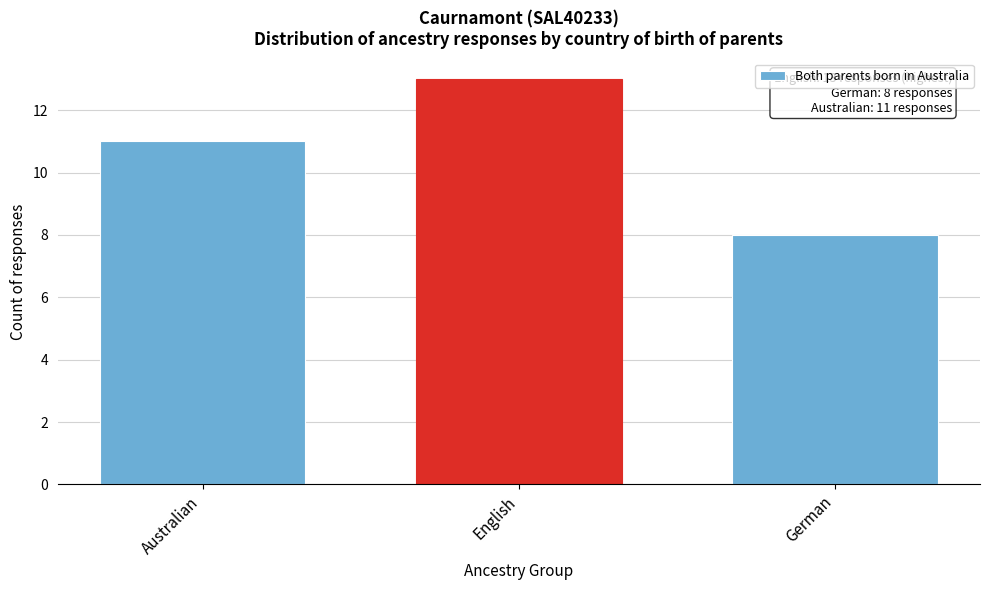

Reading right to left, what are all the values shown in this chart?

German=8	English=13	Australian=11